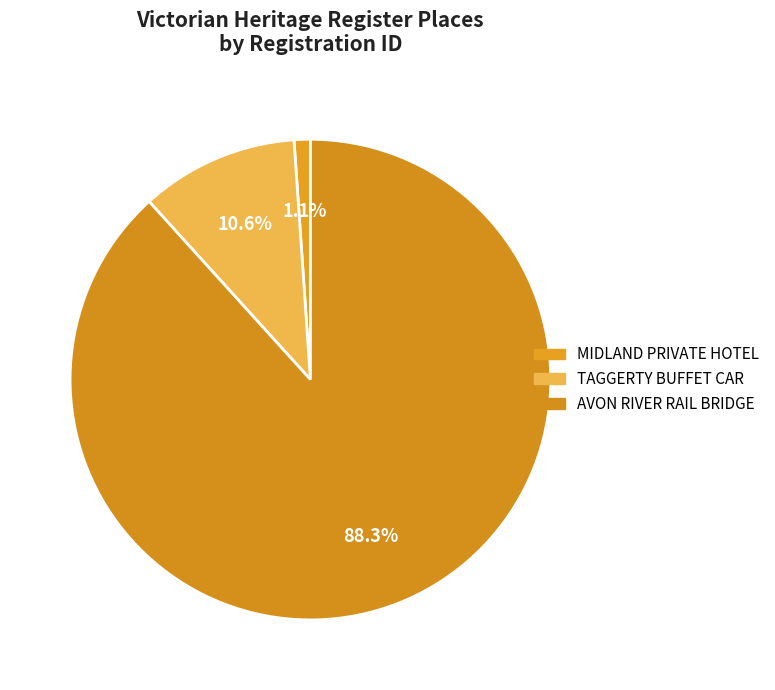

What percentage do TAGGERTY BUFFET CAR and AVON RIVER RAIL BRIDGE together represent?

98.9%